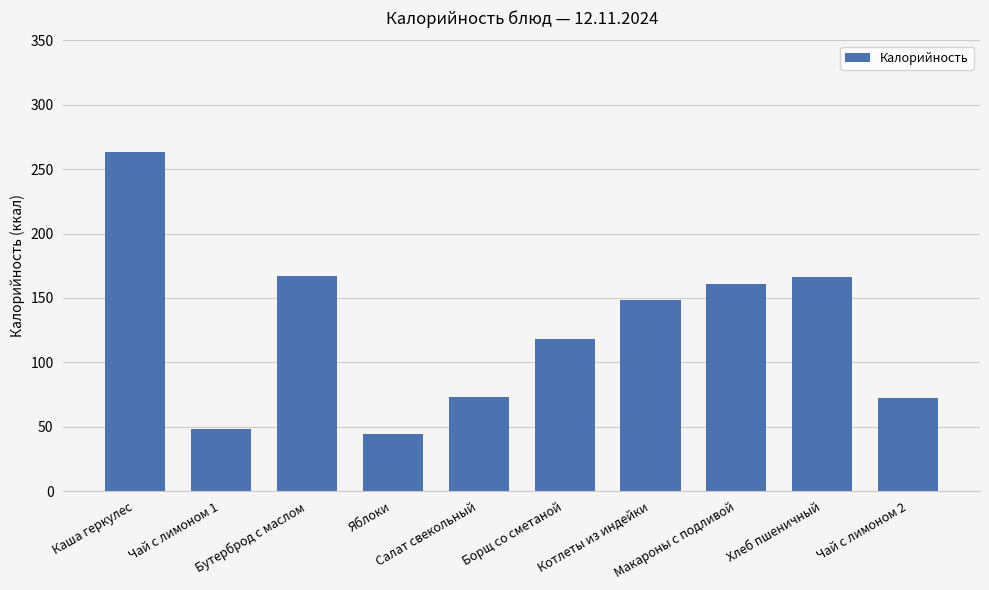

What is the difference between the maximum and minimum values?

219